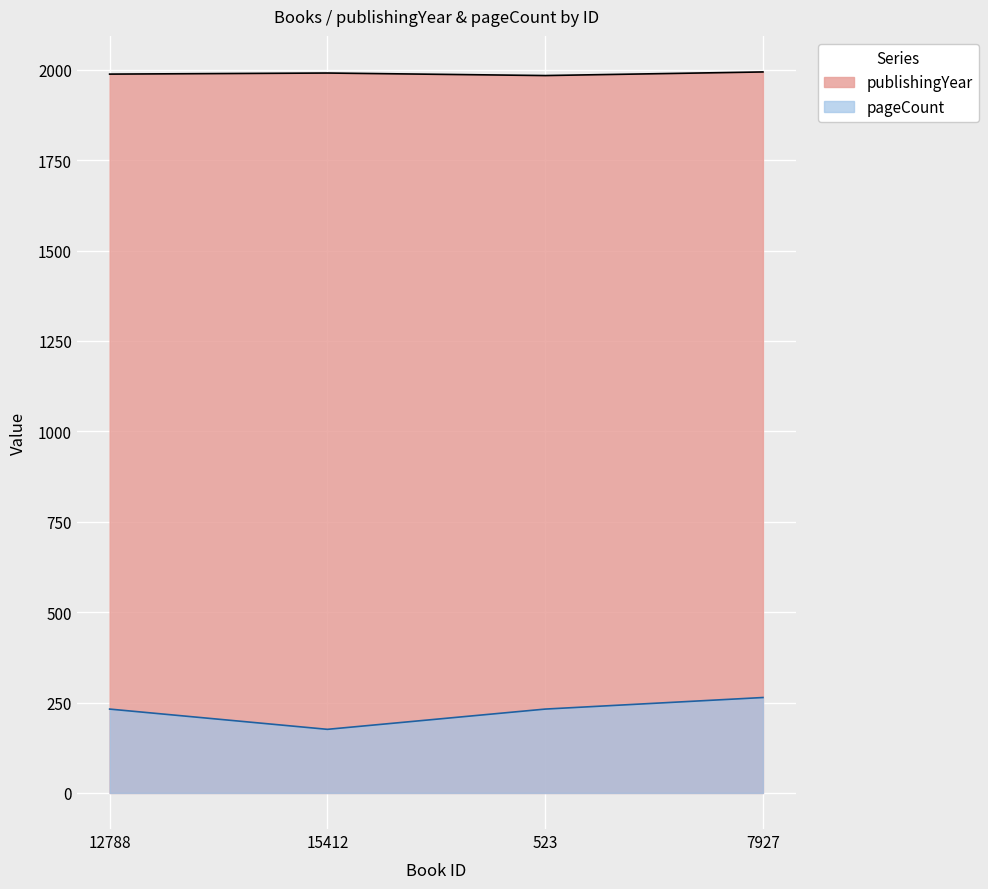

What is the difference between the second highest and minimum values in the publishingYear series?

7